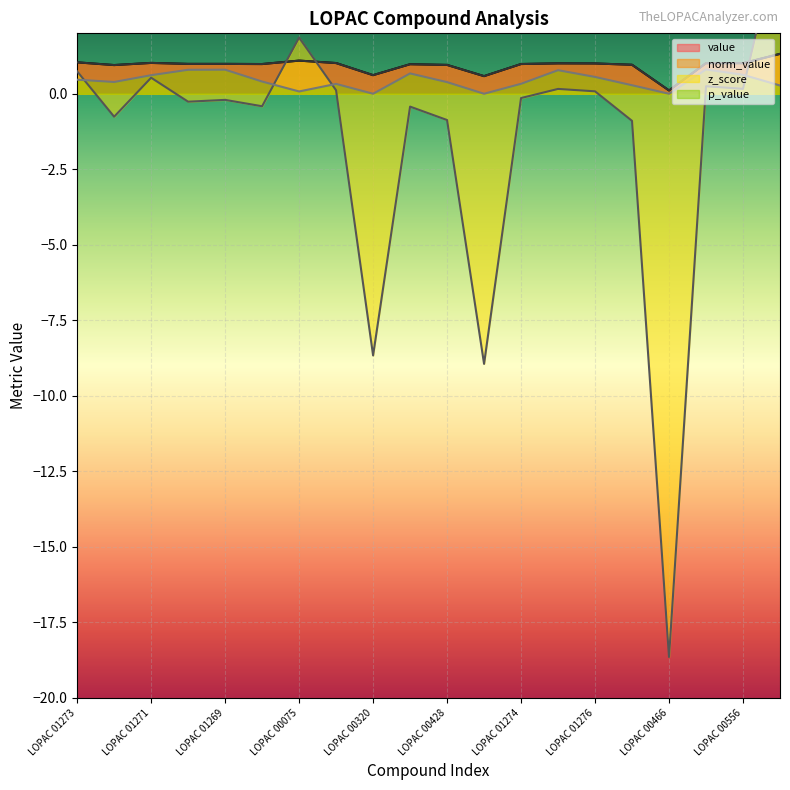

After their last crossing, which series has the higher values: z_score or norm_value?

z_score